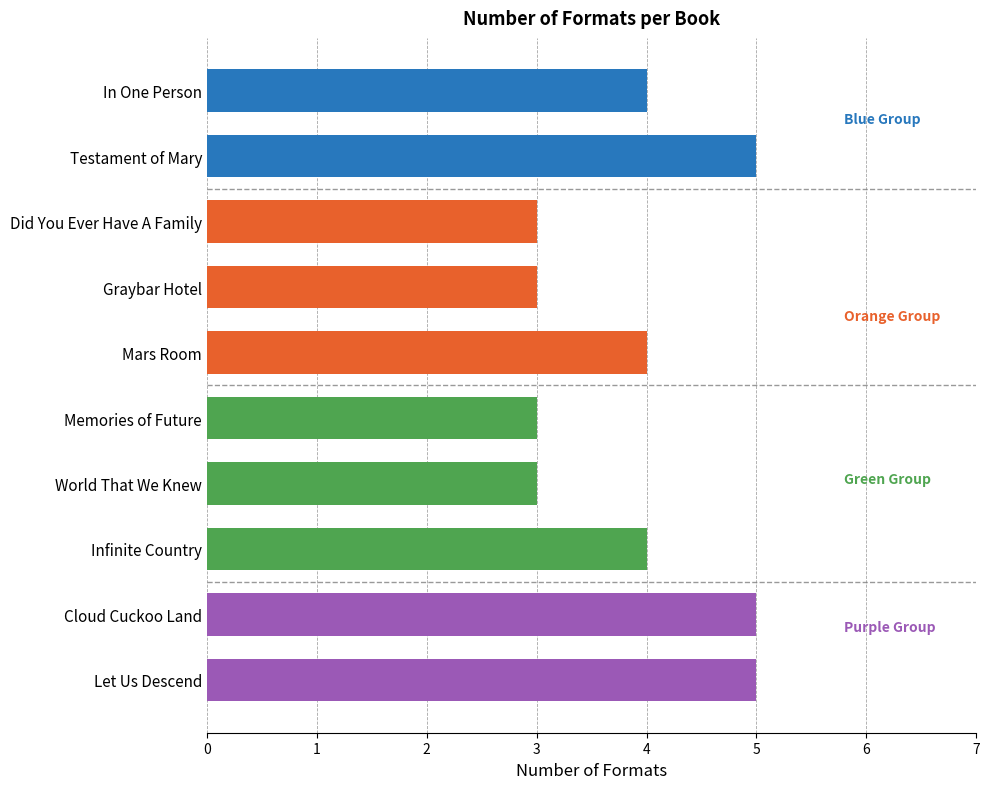

Are the bars horizontal?

Yes